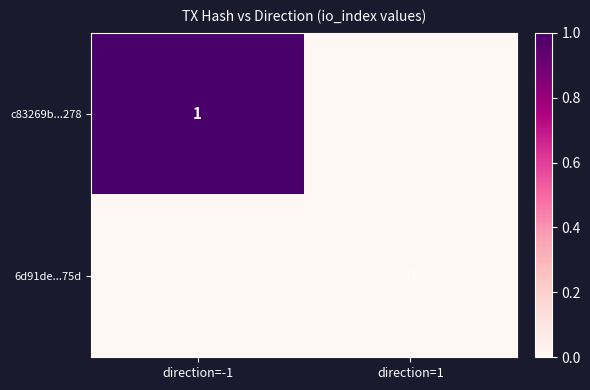

Is it true that c83269b...278 equals 1.7 at direction=-1?

False